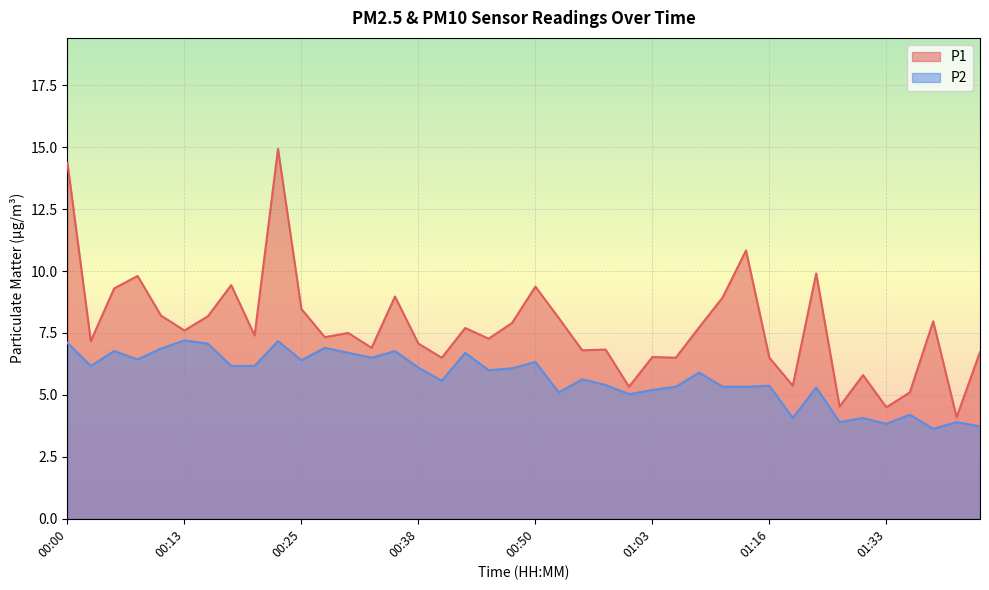

At which label does P2 first exceed 6?

00:00